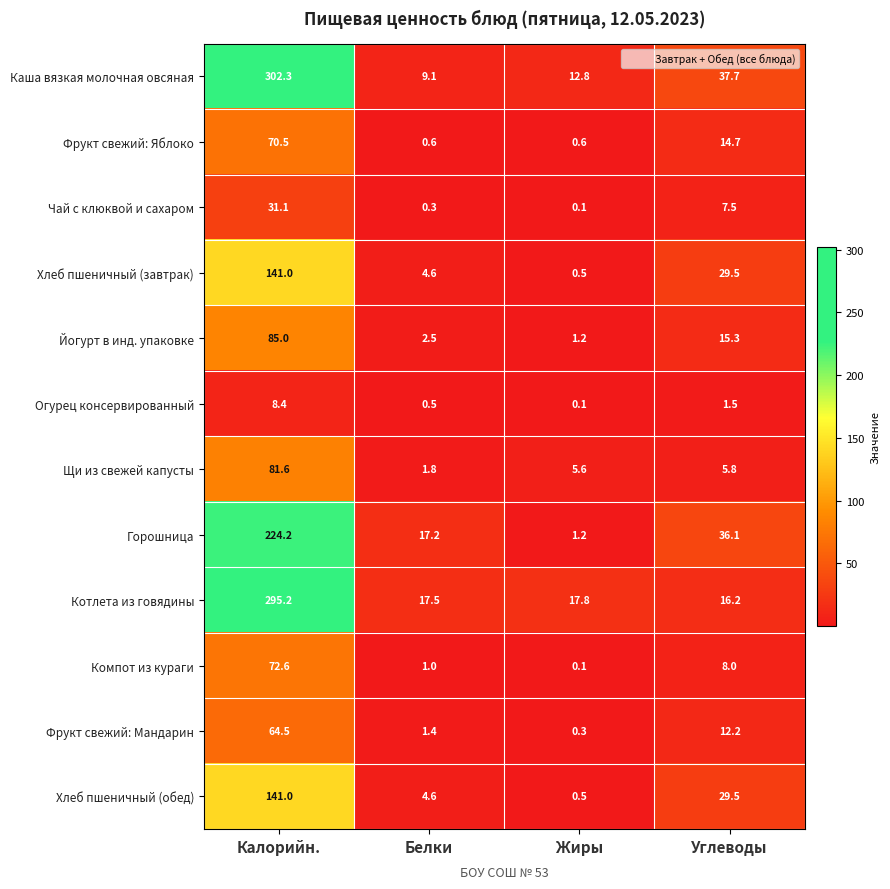

What is the sum of the Горошница values at Жиры and Калорийн.?

225.4